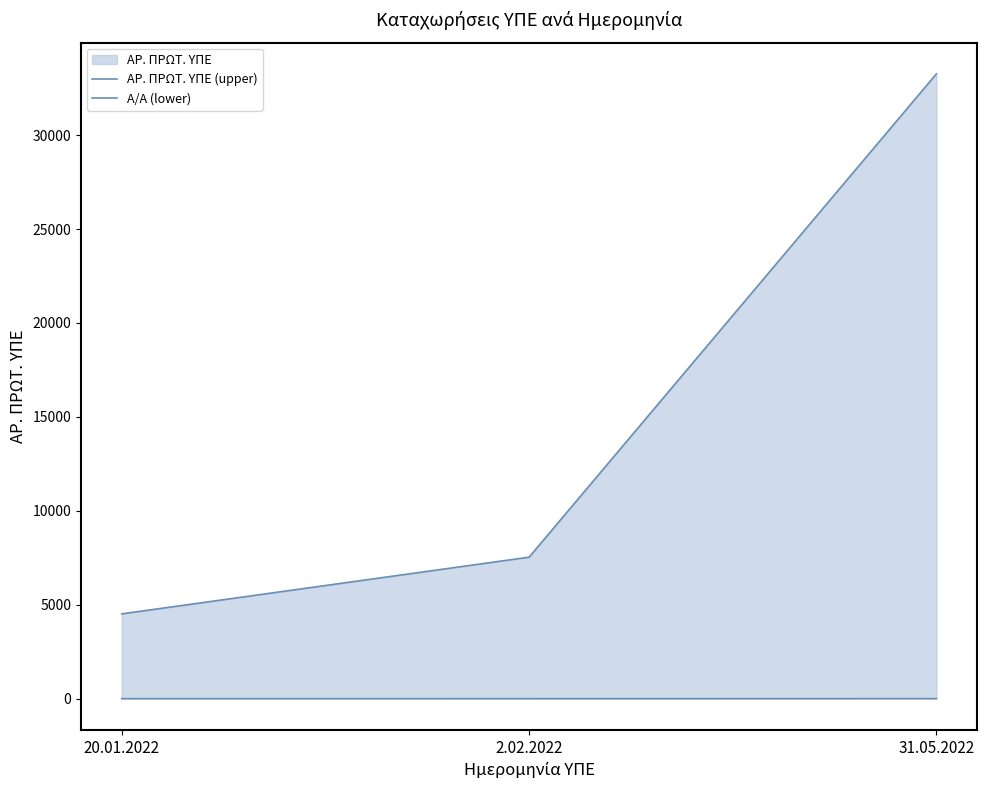

True or false: ΑΡ. ΠΡΩΤ. ΥΠΕ (upper) has a value of 5871 at 20.01.2022.

False